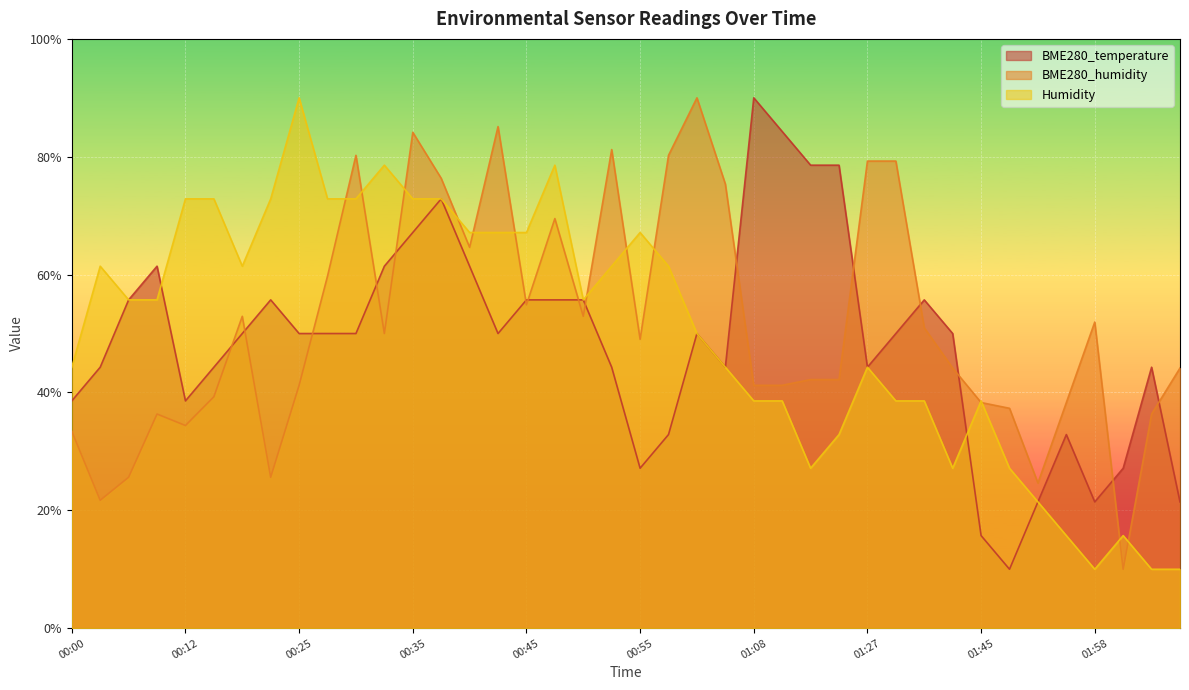

Rank the series at 00:53 from highest to lowest value.

BME280_humidity, Humidity, BME280_temperature